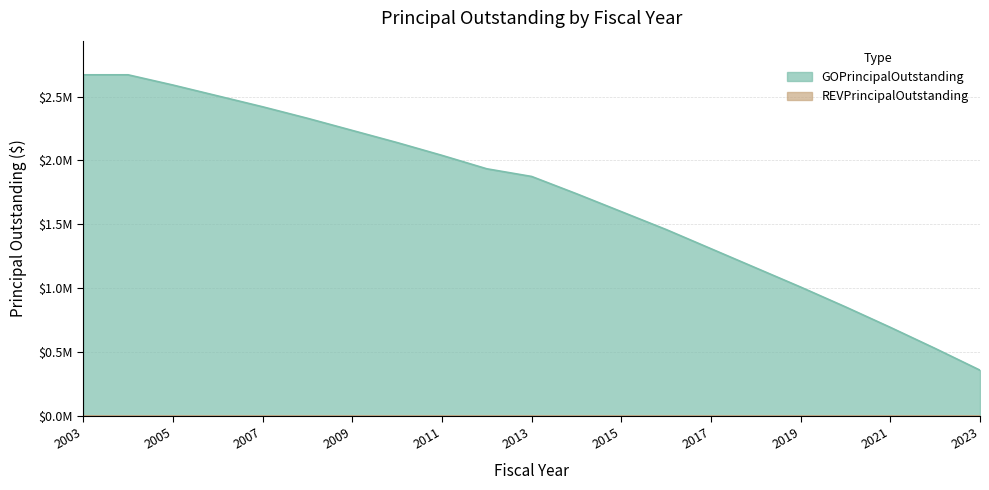

True or false: the data has more than 1 interior local peaks.

False